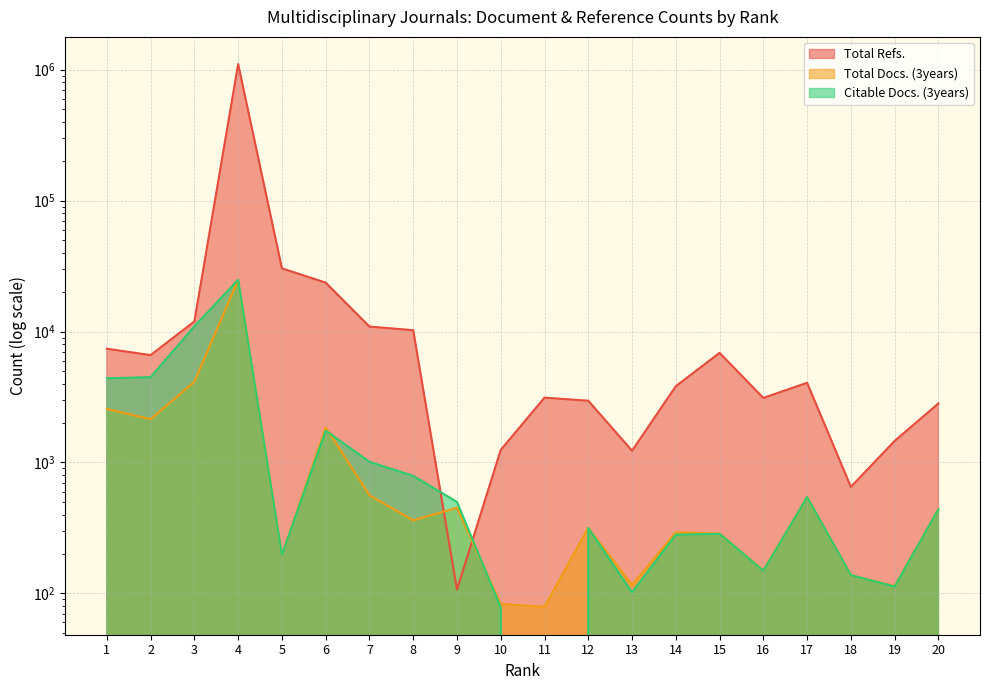

Rank the series by their maximum value, from lowest to highest.

Total Docs. (3years), Citable Docs. (3years), Total Refs.